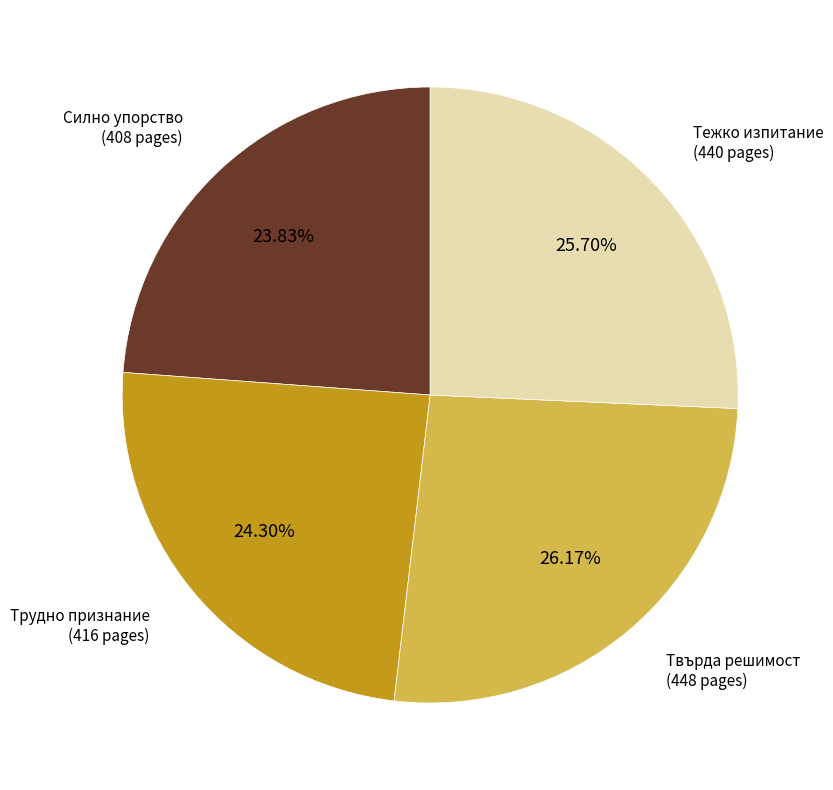

Does any single category account for the majority?

No